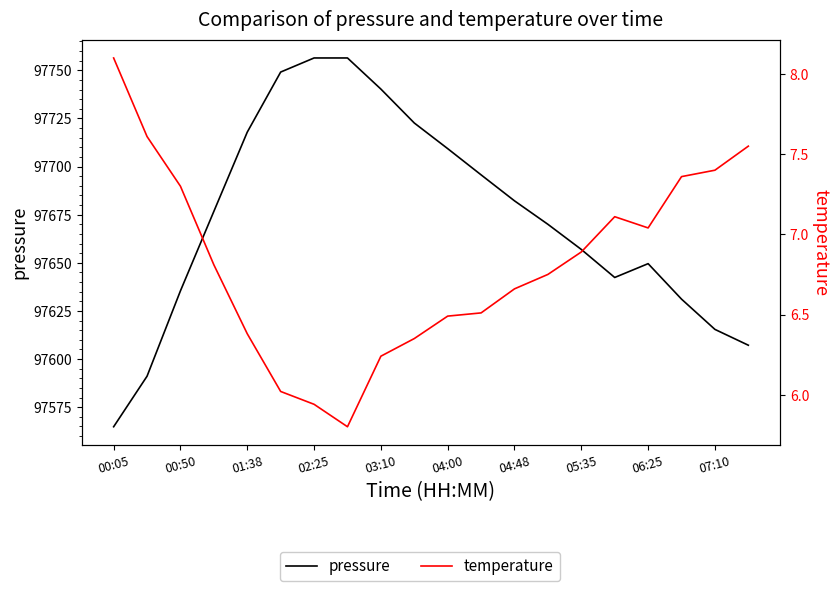

What is the difference between the pressure values at 04:48 and 00:05?

117.4